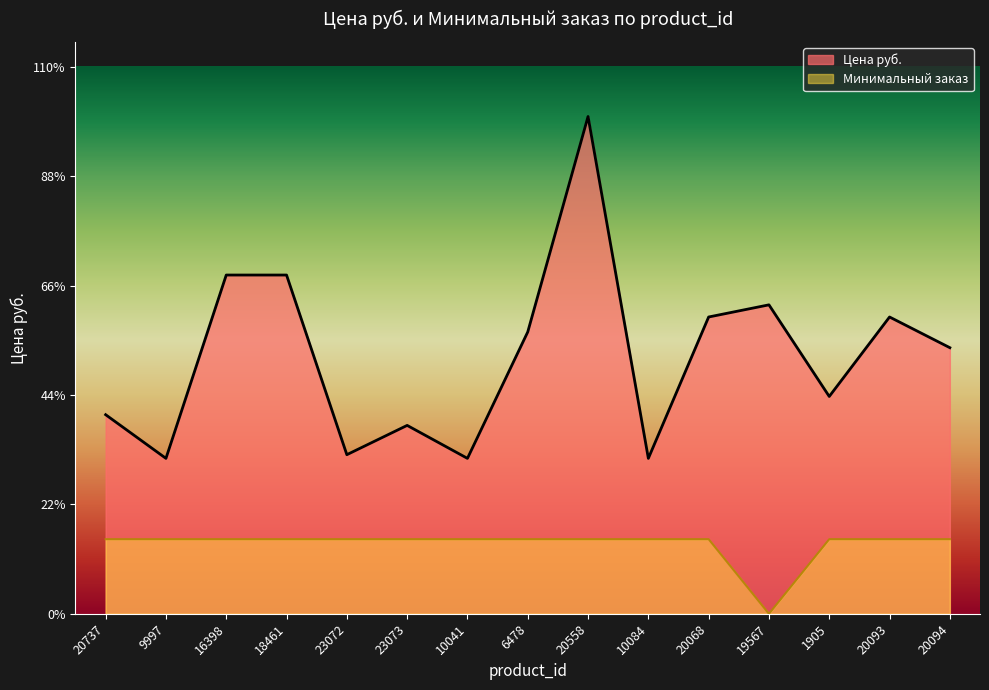

What position from the right is 20737?

15